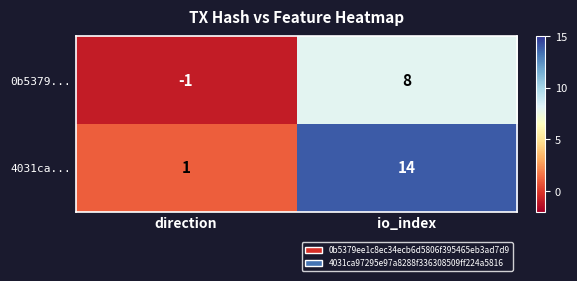

How many data points does each series have?

2